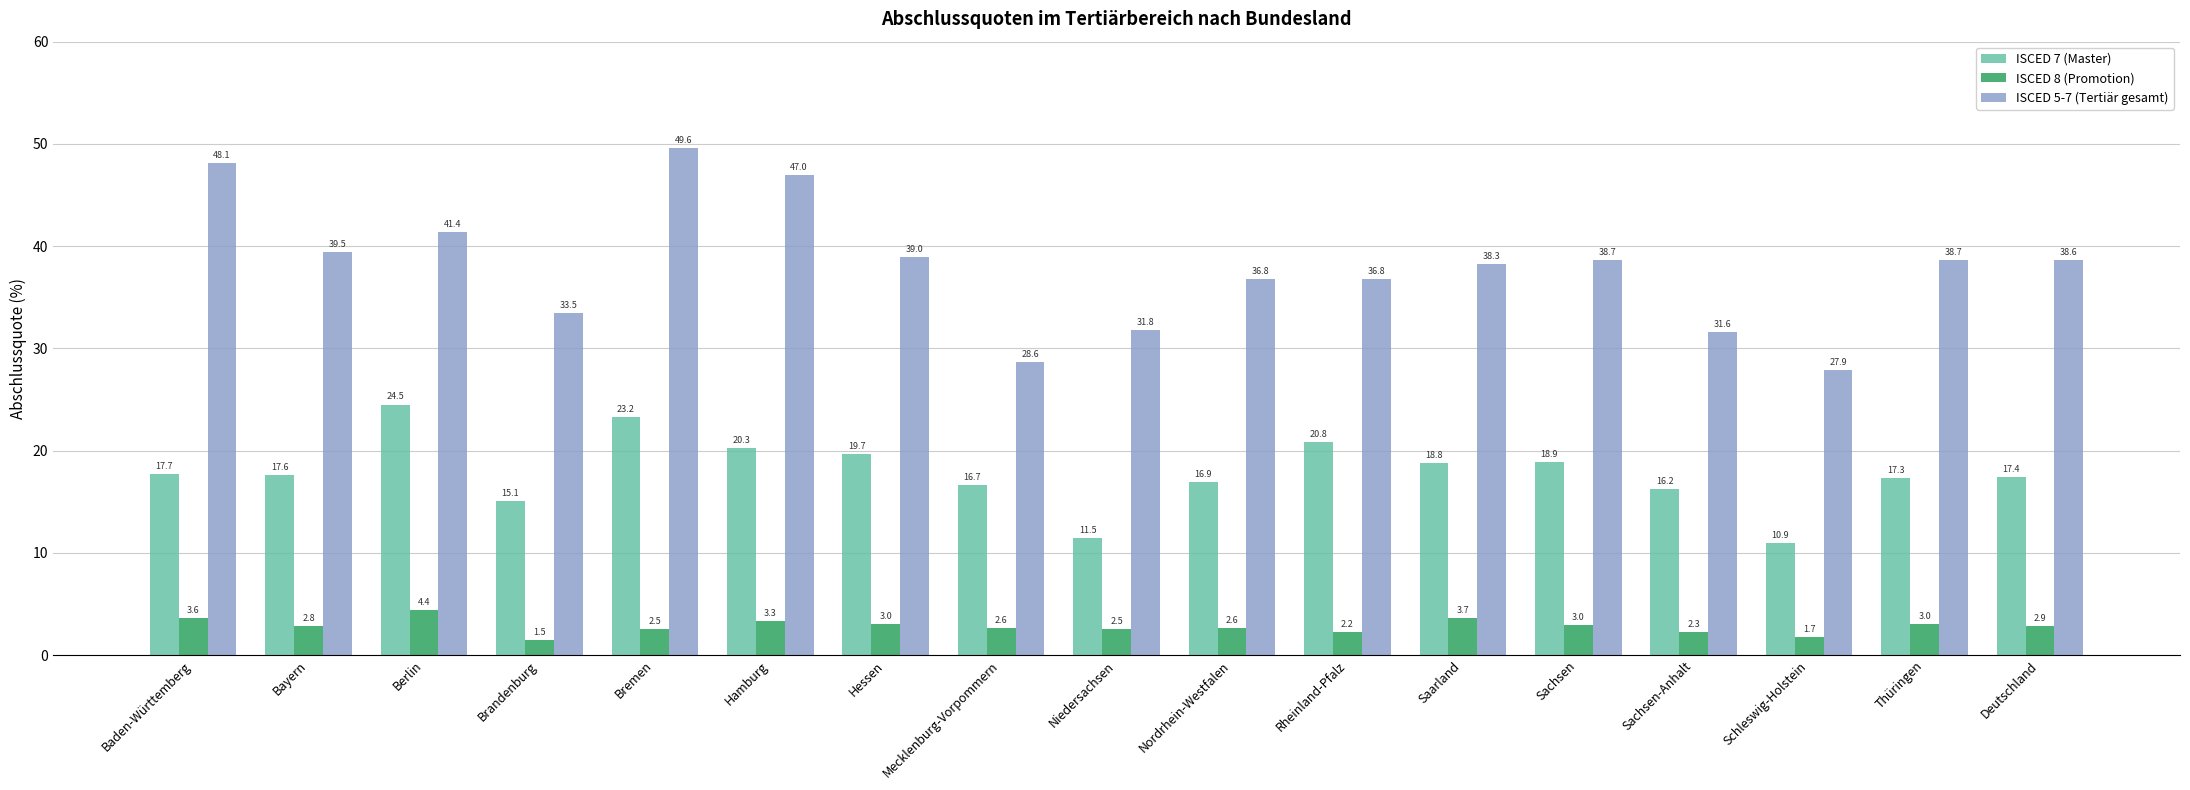

The value of ISCED 8 (Promotion) at Berlin is 4.4. True or false?

True